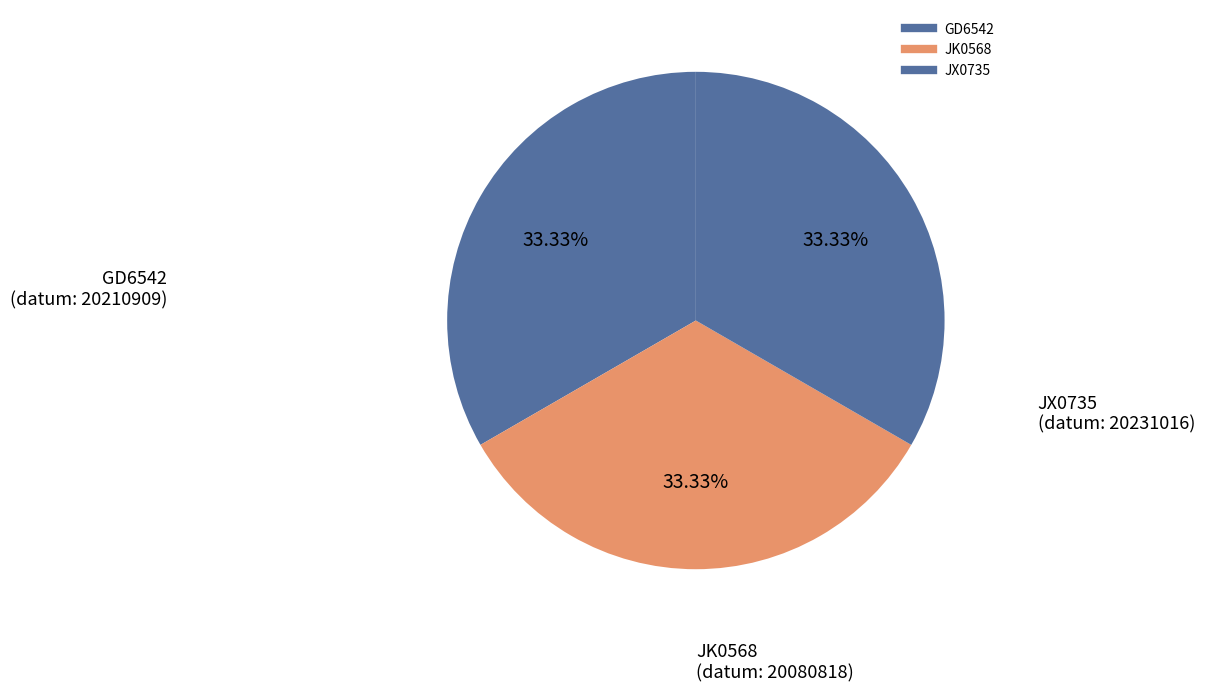

Which category has the smallest portion of the pie?

JK0568